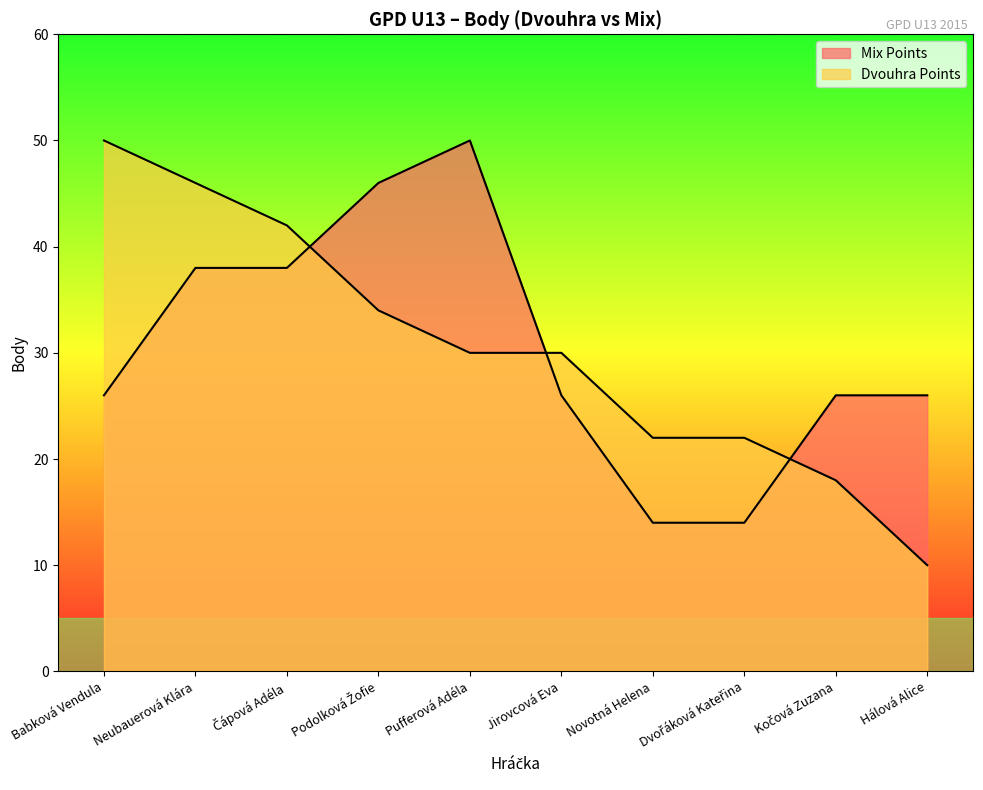

Reading right to left, what are all the values shown in this chart?

Mix Points: 26	26	14	14	26	50	46	38	38	26
Dvouhra Points: 10	18	22	22	30	30	34	42	46	50